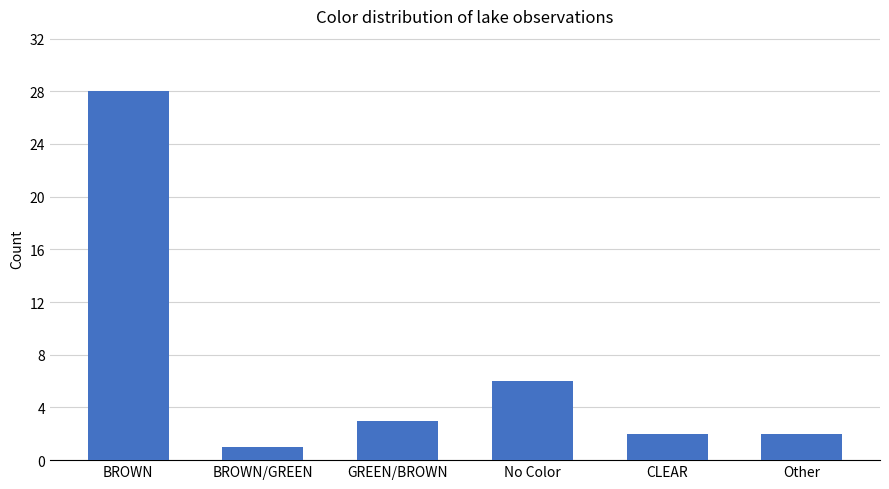

What is the label of the 5th bar from the left?

CLEAR